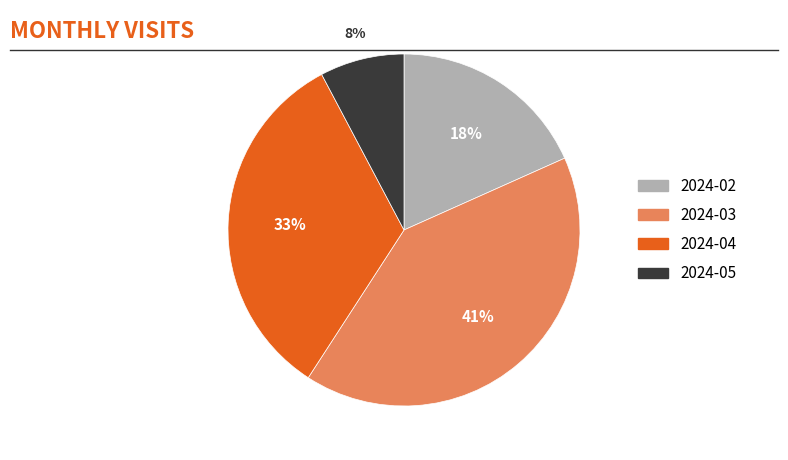

How many segments does this pie chart have?

4